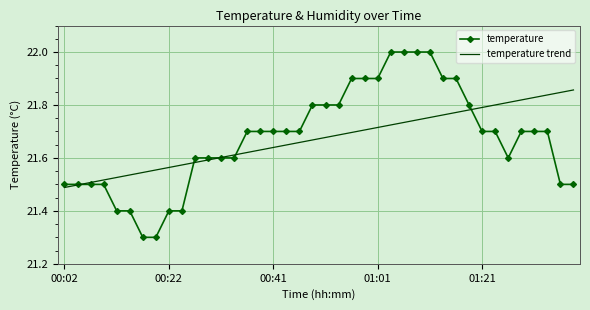

List the series in order of their peak value, lowest first.

temperature trend, temperature